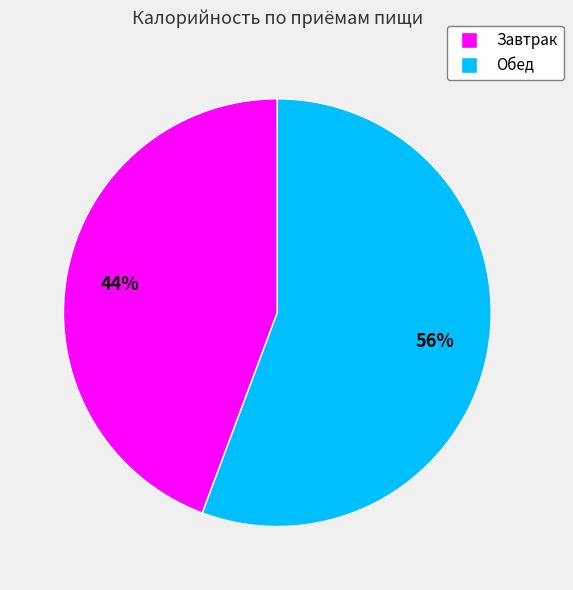

Which category has the smallest portion of the pie?

Завтрак